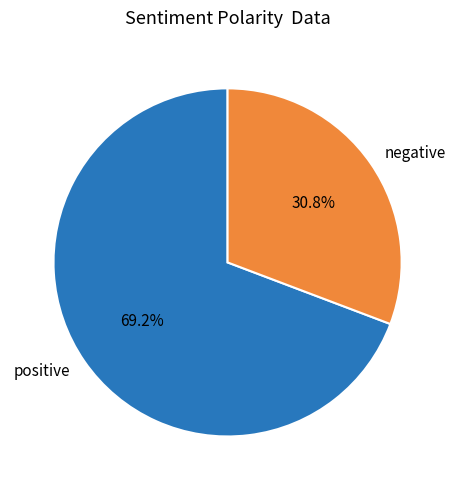

What is the majority slice?

positive